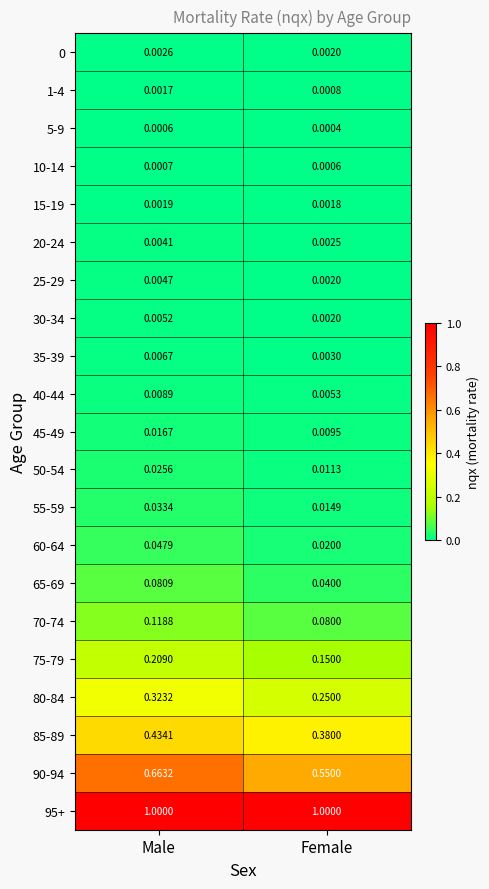

At which category is the sum across all series the highest?

Male